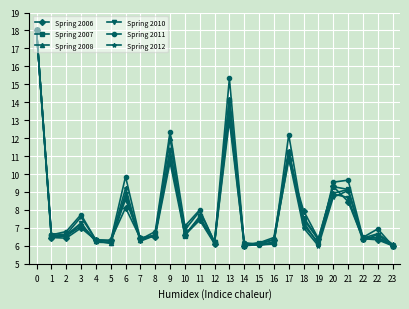

What is the difference between the highest and lowest values at 23?

0.1